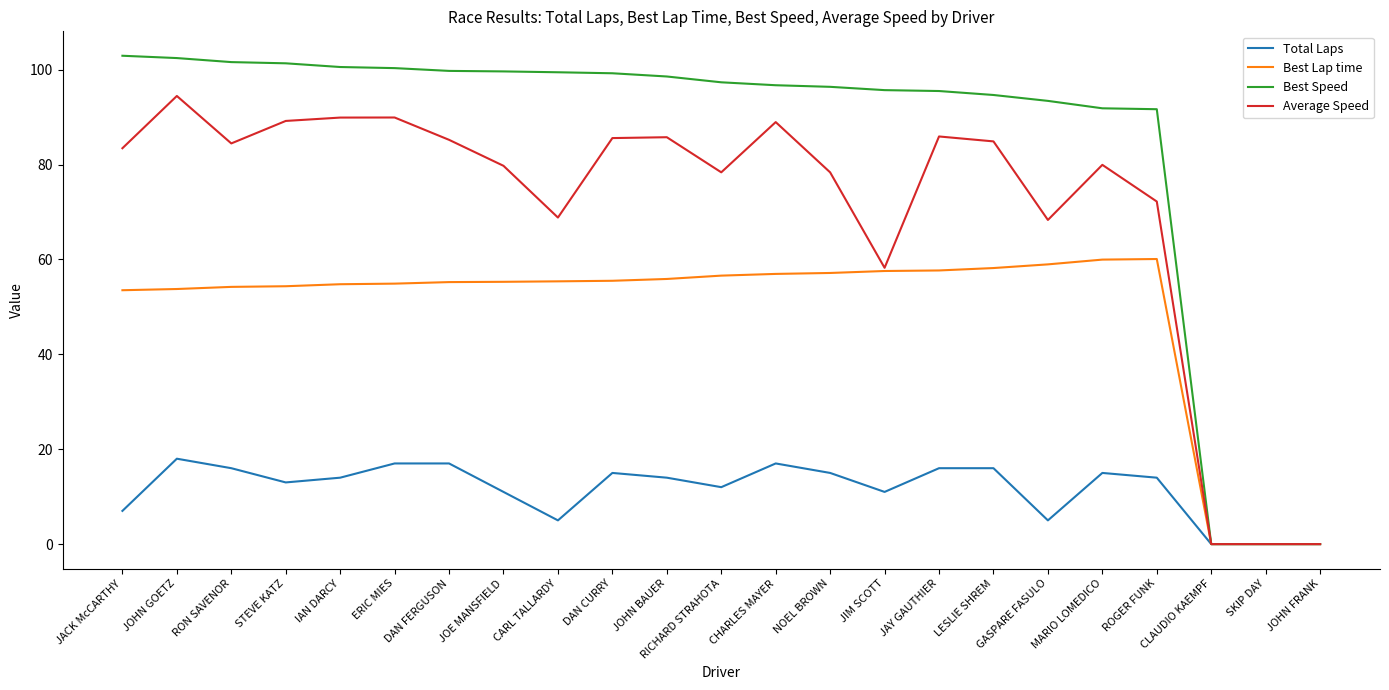

Which series has the largest total across all categories?

Best Speed